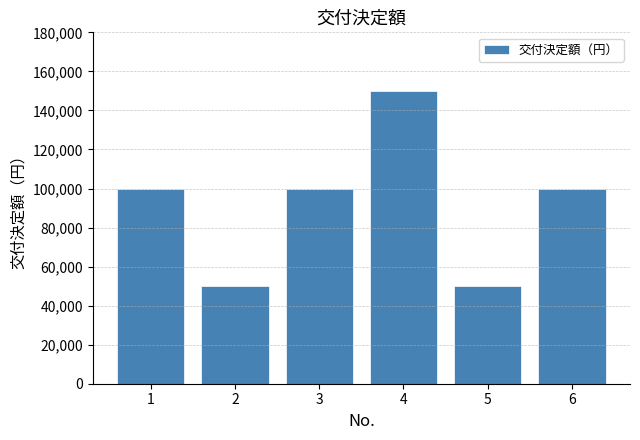

Are the bars grouped side by side (vs. stacked)?

No